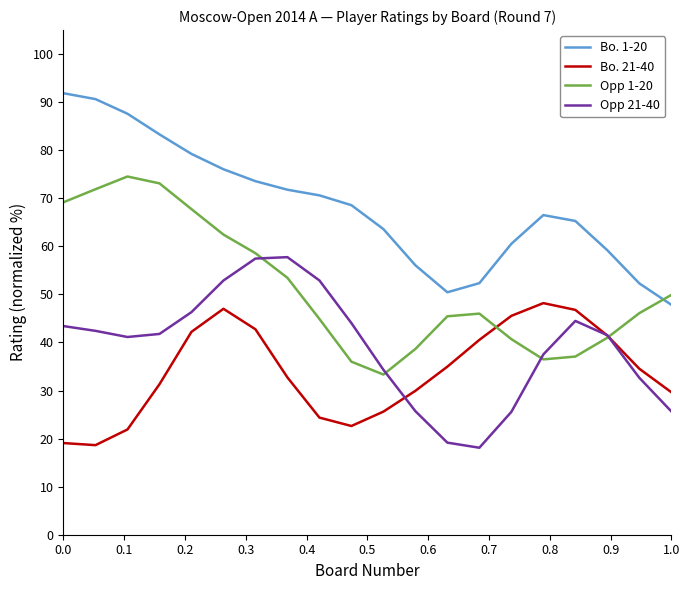

Rank the series by their maximum value, from lowest to highest.

Bo. 21-40, Opp 21-40, Opp 1-20, Bo. 1-20